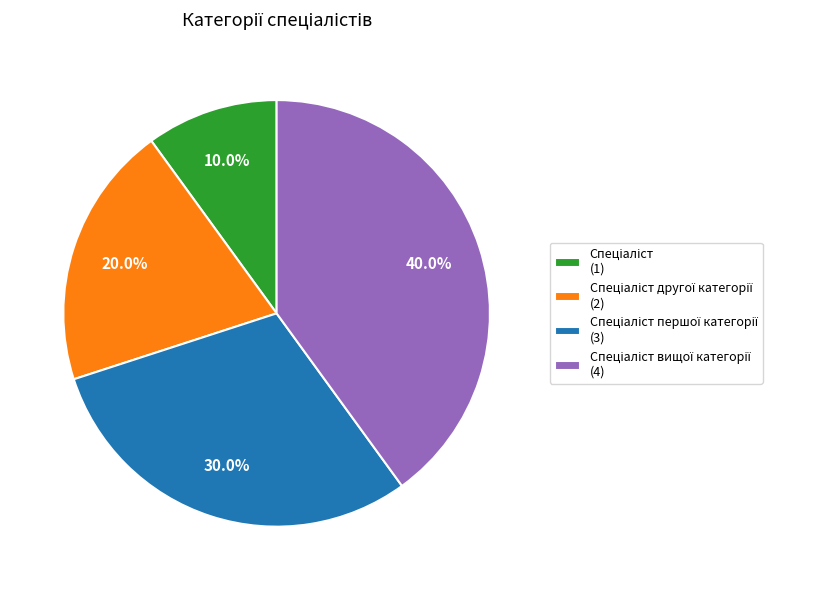

Does any single category account for the majority?

No